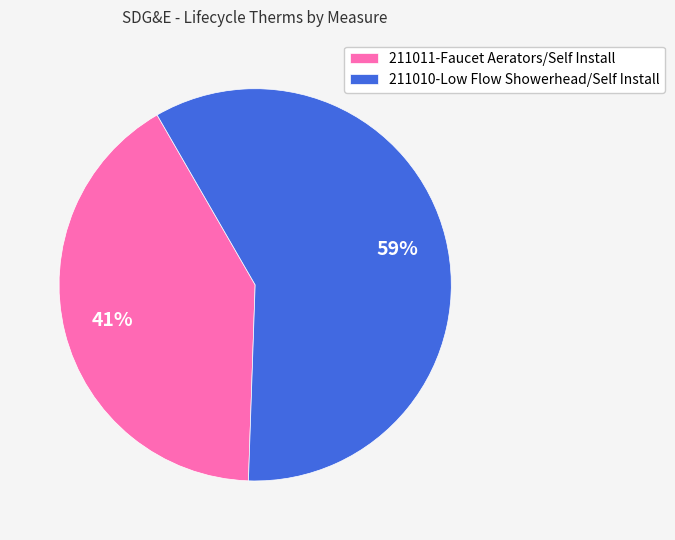

Combined, do 211010-Low Flow Showerhead/Self Install and 211011-Faucet Aerators/Self Install account for over 50%?

Yes